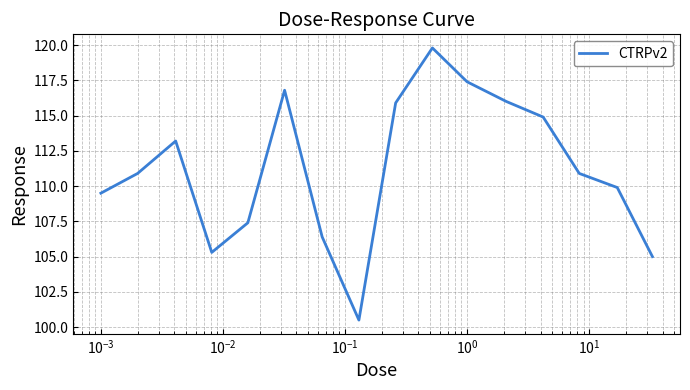

What is the maximum value shown in the chart?

119.8